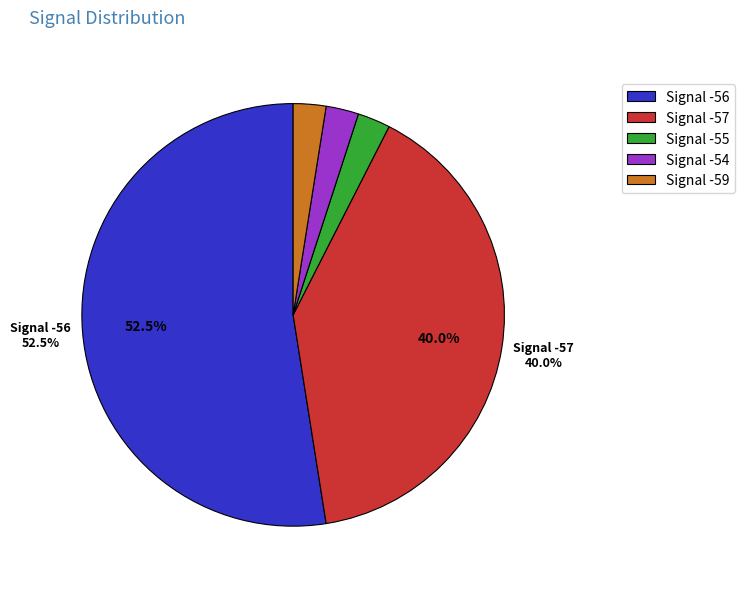

Is there a majority slice in this chart?

Yes